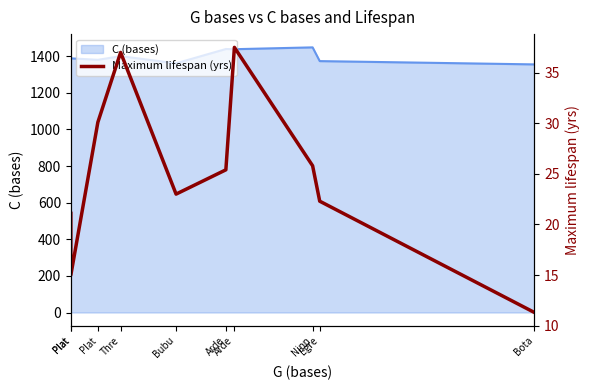

True or false: the data shows 23.0 at Bubu.

True